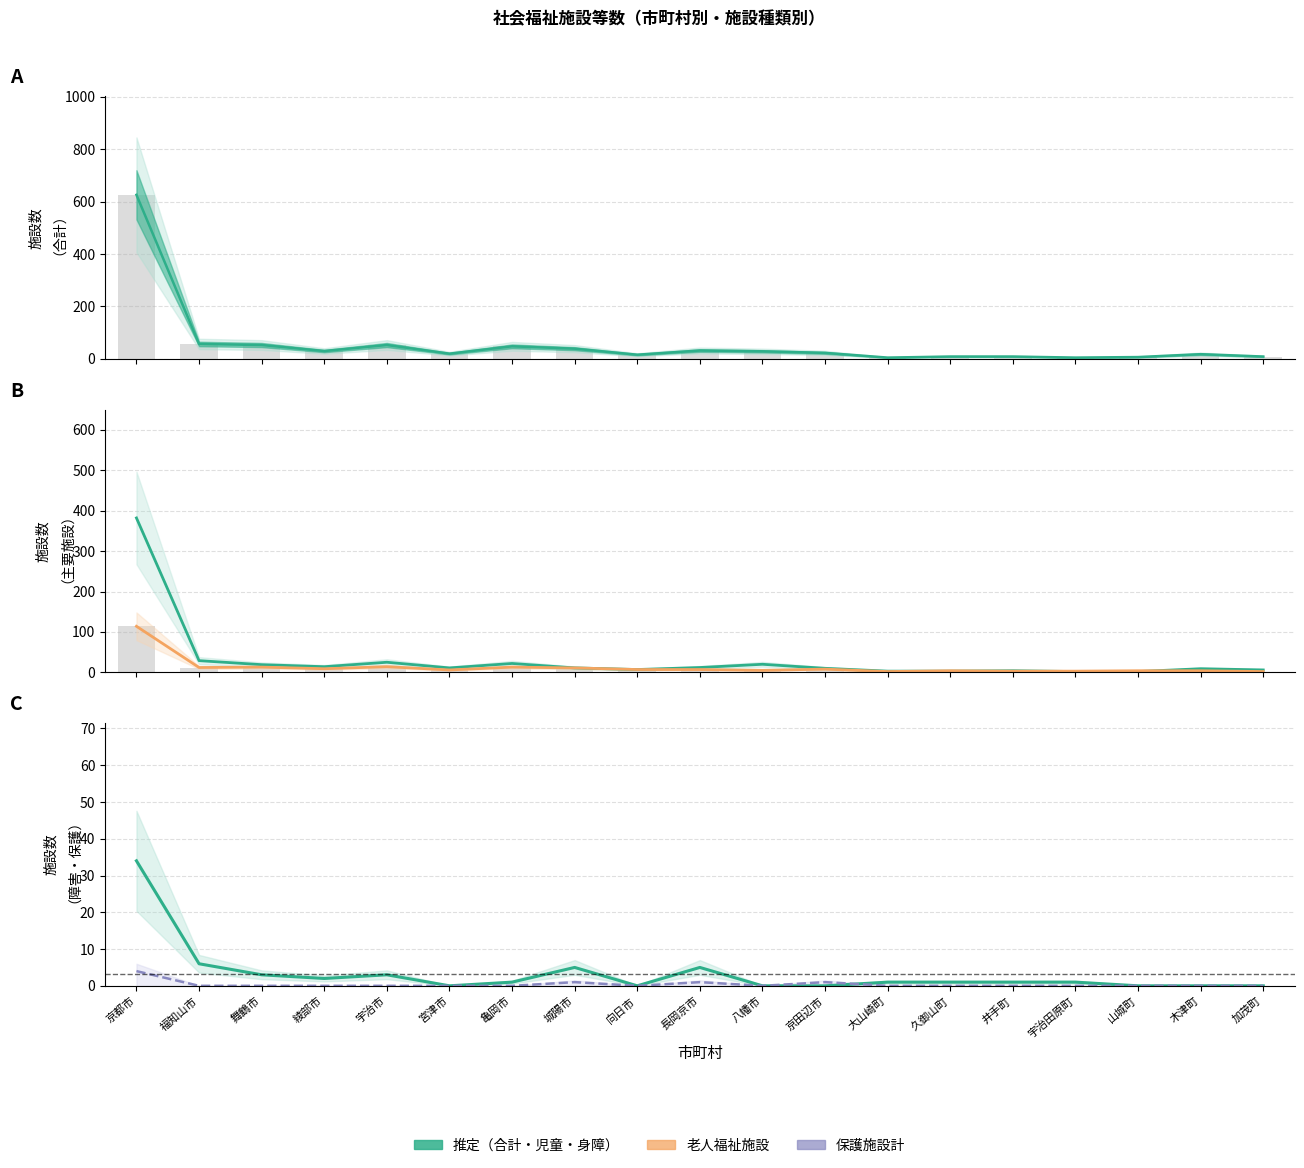

What is the difference between the 老人福祉施設 values at 福知山市 and 山城町?

8